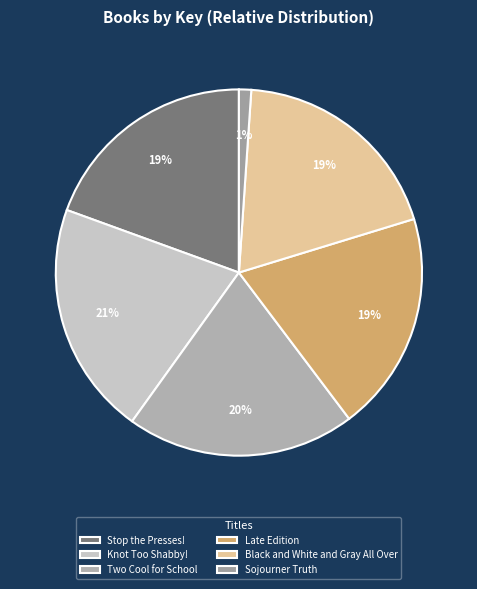

How many slices are in this pie chart?

6